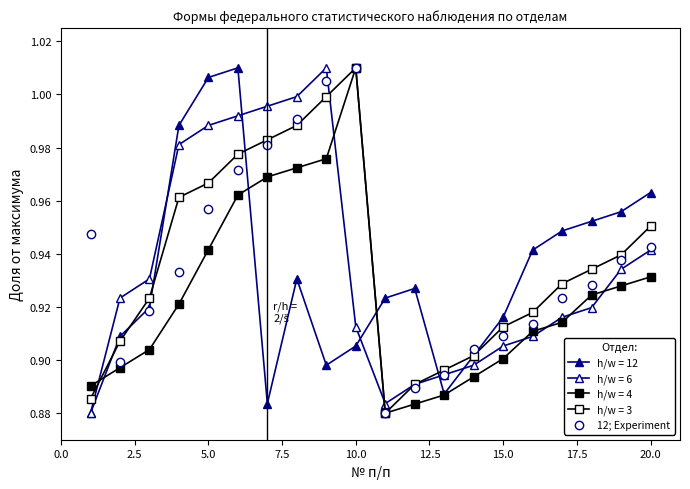

Does the chart have visible grid lines?

No